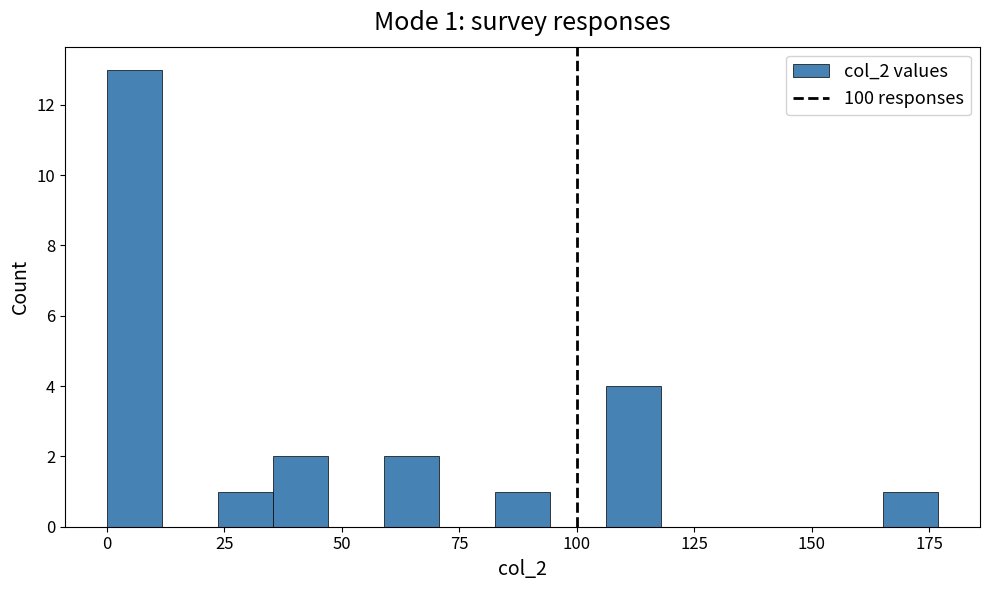

Read against the x-axis, roughly where is the centre of the tallest bar?

5